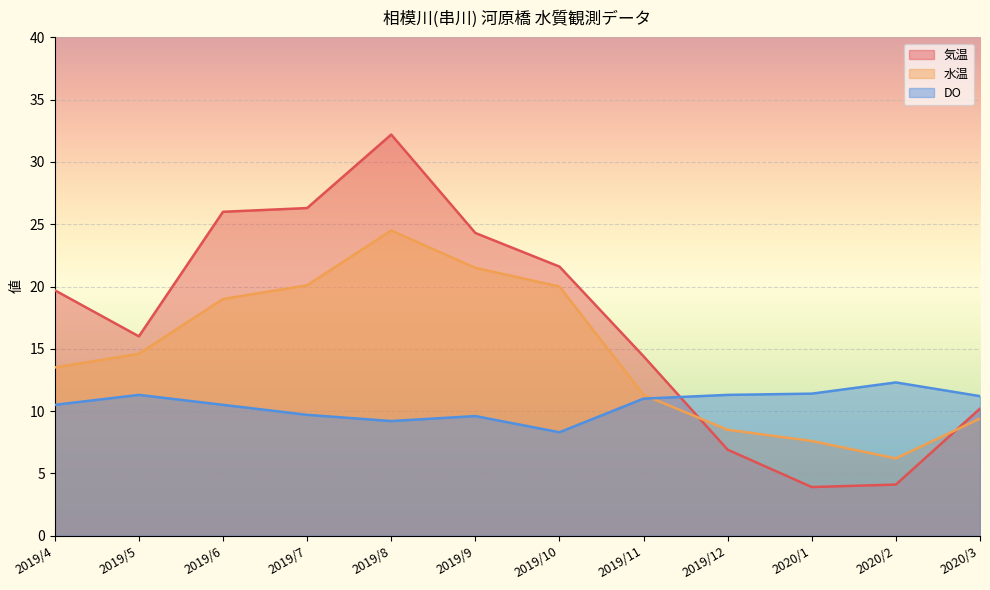

What is the difference between the maximum and minimum values in the 水温 series?

18.3